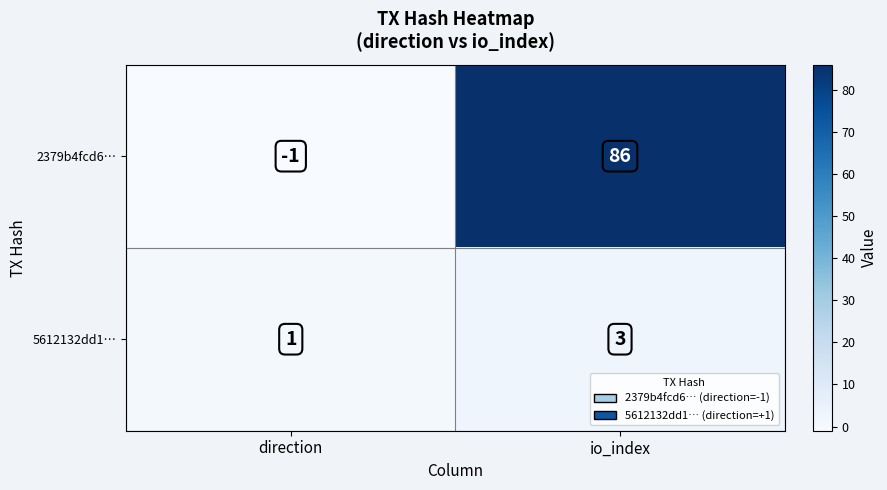

The 2379b4fcd6… series shows 86 at io_index. True or false?

True